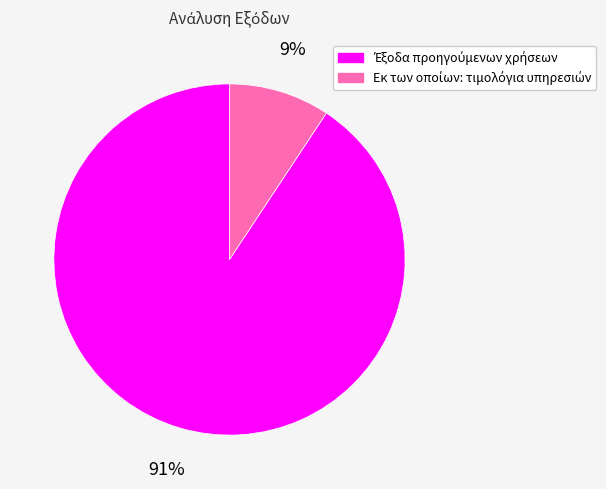

Does any single category account for the majority?

Yes